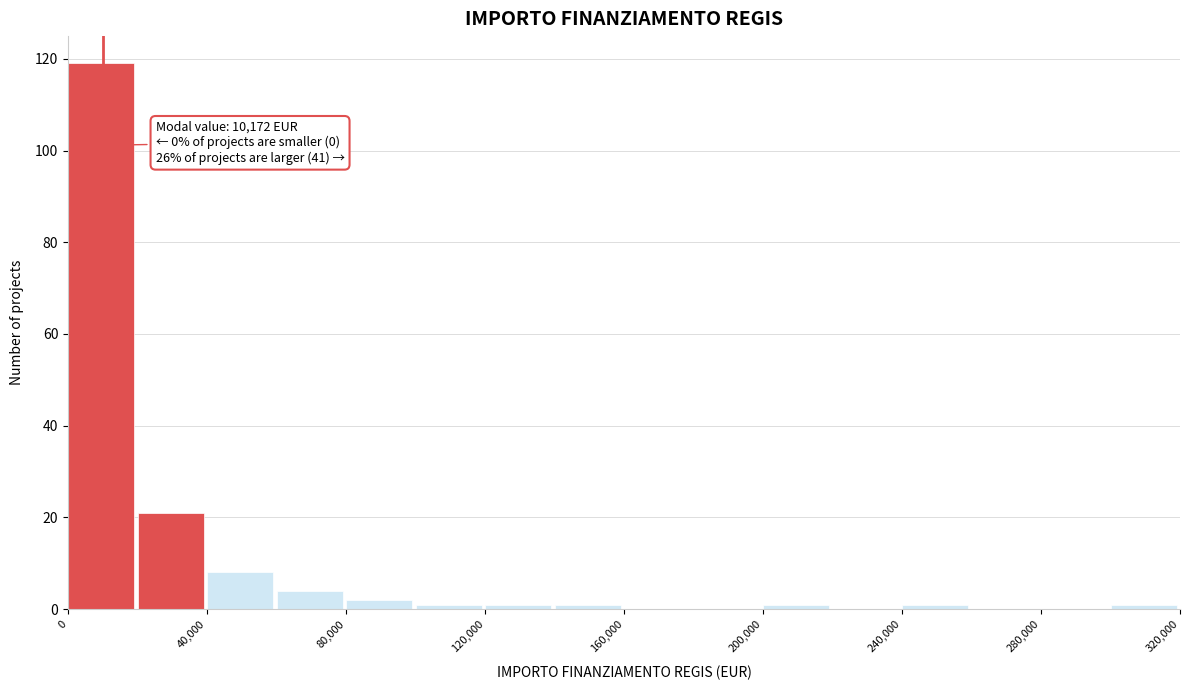

Which range on the x-axis has the tallest bar?

0 to 20000